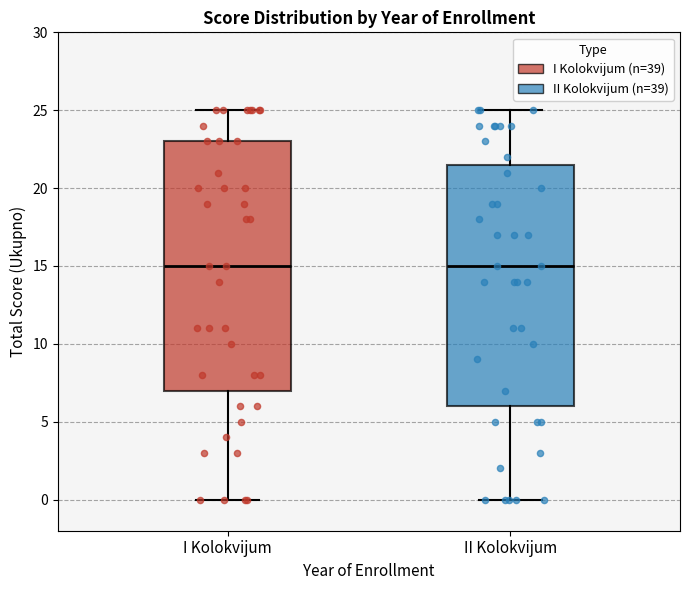

Reading left to right, transcribe this box plot: for each box, give where its median line is, the range the box spans, and where its two whiskers end, as read against the y-axis. The values are not printed on the chart, so give them approximately, as read against the axis.

I Kolokvijum: median 15.0, box 7.0 to 23.0, whiskers 0.0 to 25.0
II Kolokvijum: median 15.0, box 6.0 to 21.5, whiskers 0.0 to 25.0